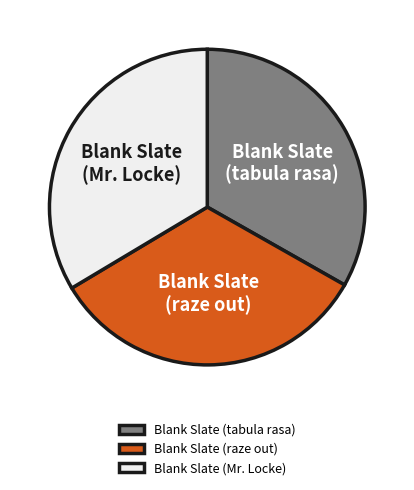

What is the ratio of the value at Blank Slate (Mr. Locke) to the value at Blank Slate (raze out)?

1.0